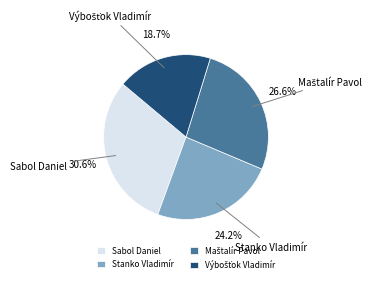

Combined, do Stanko Vladimír and Sabol Daniel account for over 50%?

Yes